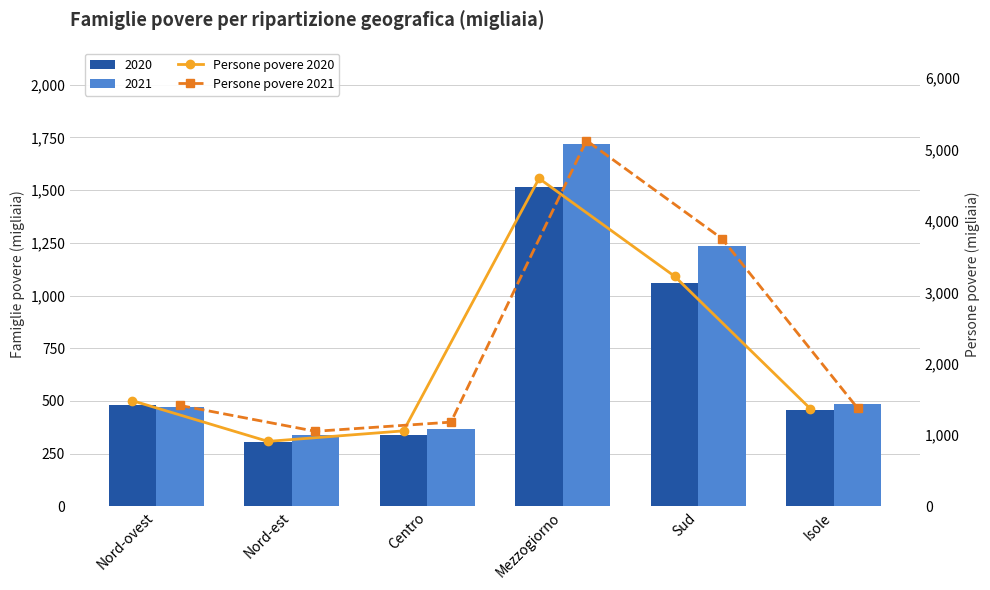

Where does the Persone povere 2020 series first go above 1481?

Nord-ovest